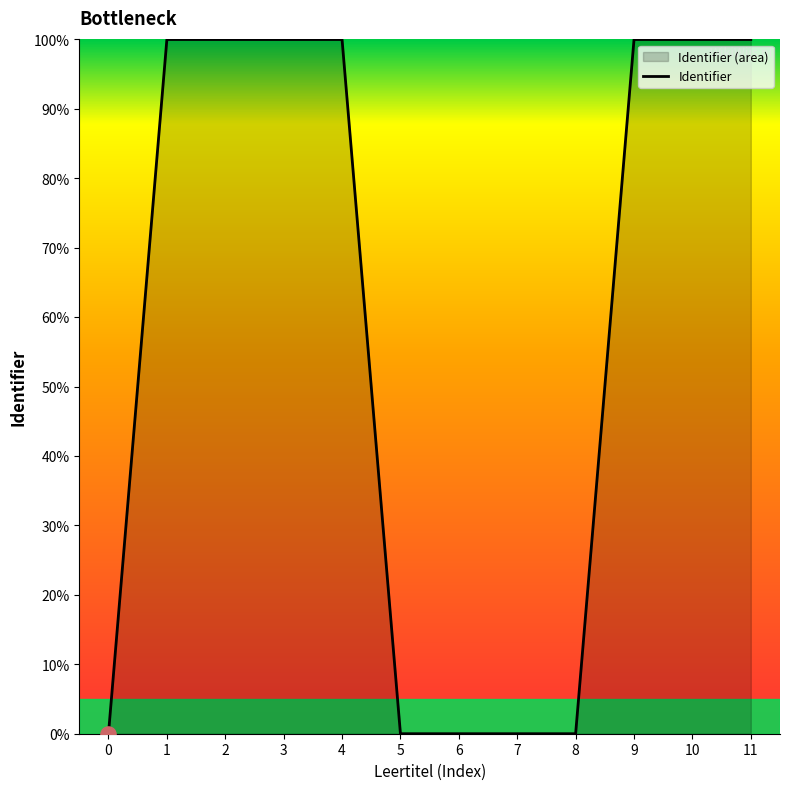

What is the change in value from 3 to 8?

-100.0